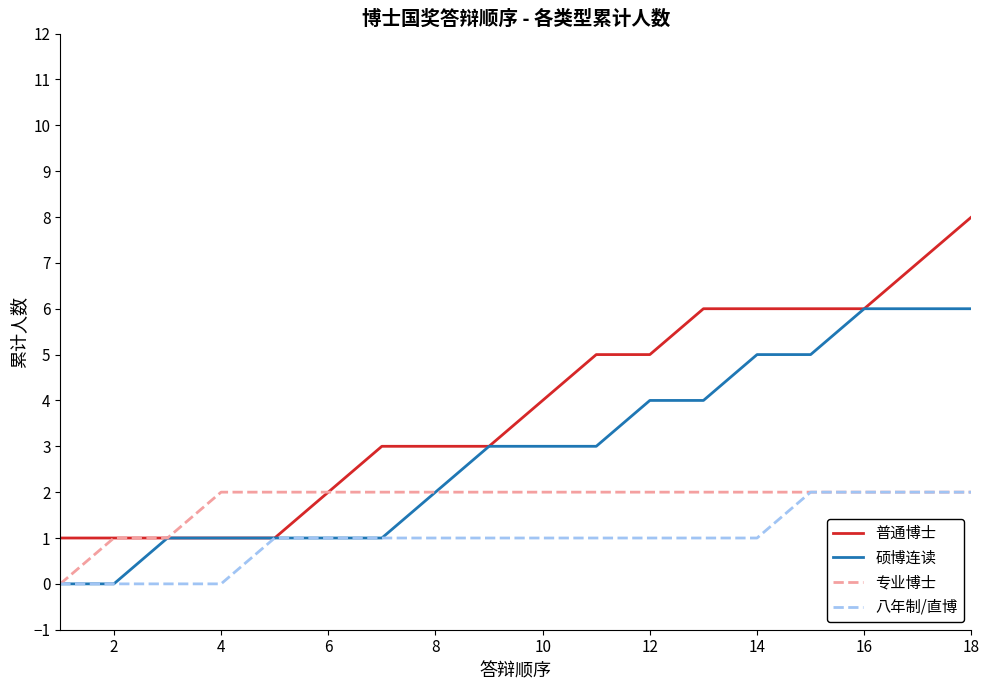

What is the maximum value shown in the chart?

8